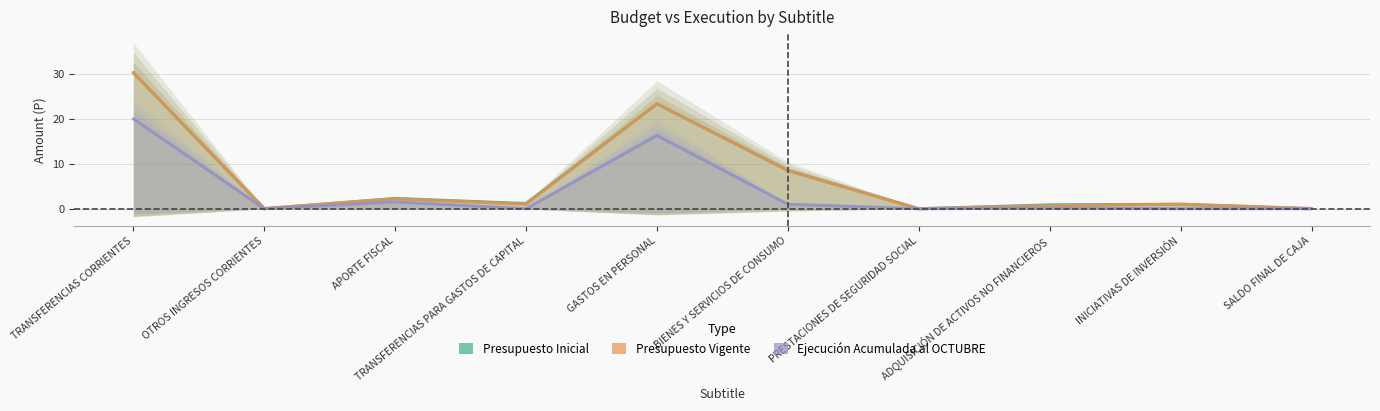

What is the greatest value displayed?

30.2